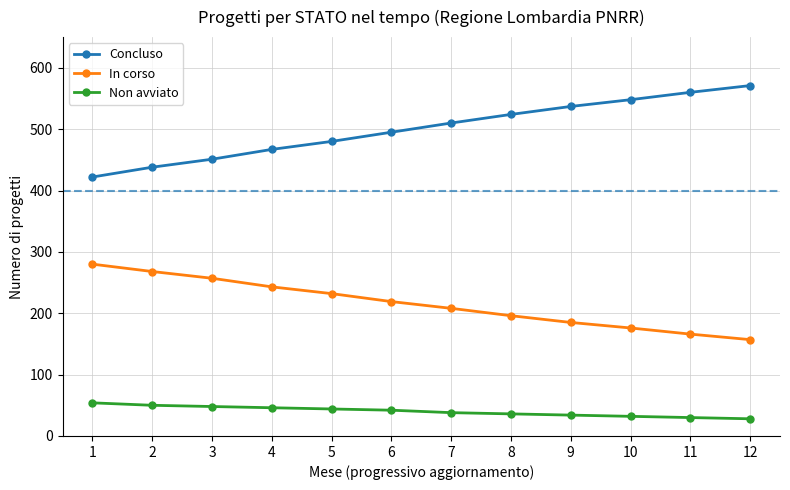

What is the value of the Non avviato point at the 8th from the left?

36